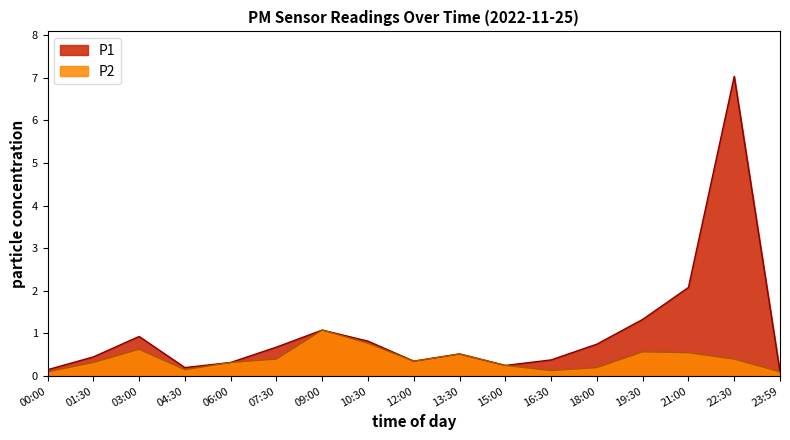

Where is the first local minimum for P1?

04:30